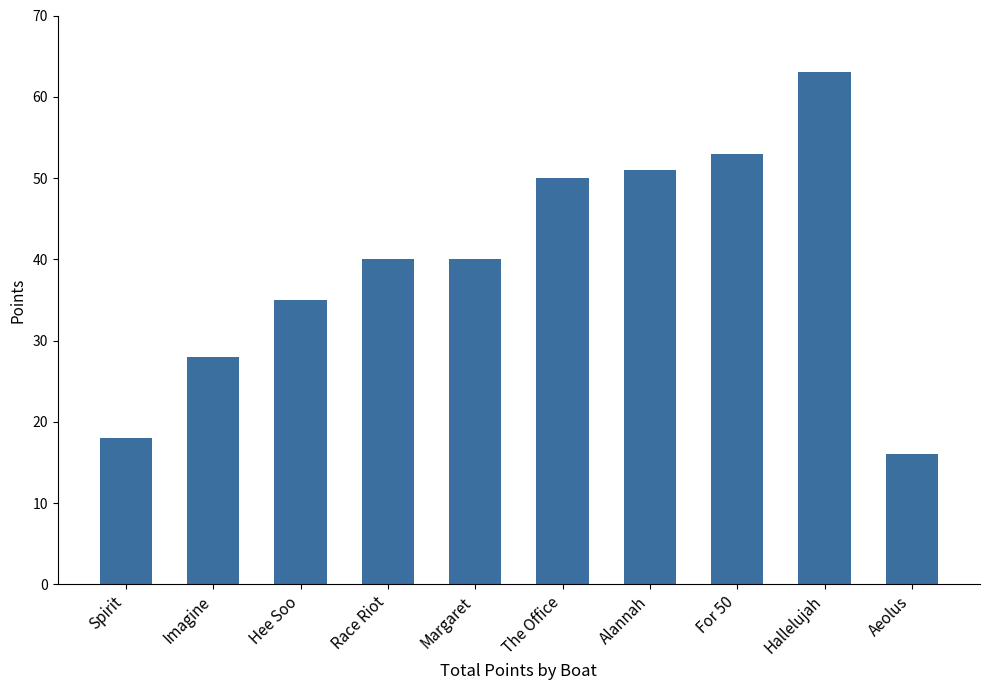

What is the greatest value displayed?

63